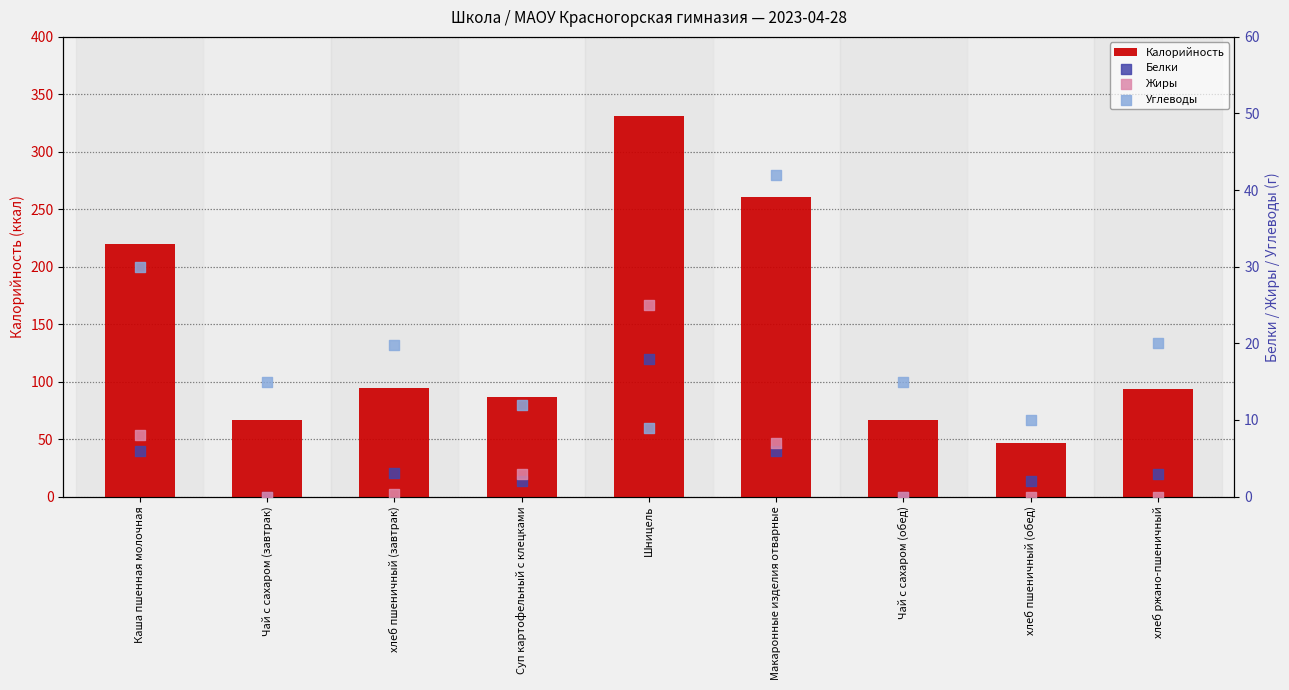

At how many categories does at least one series exceed 191?

3